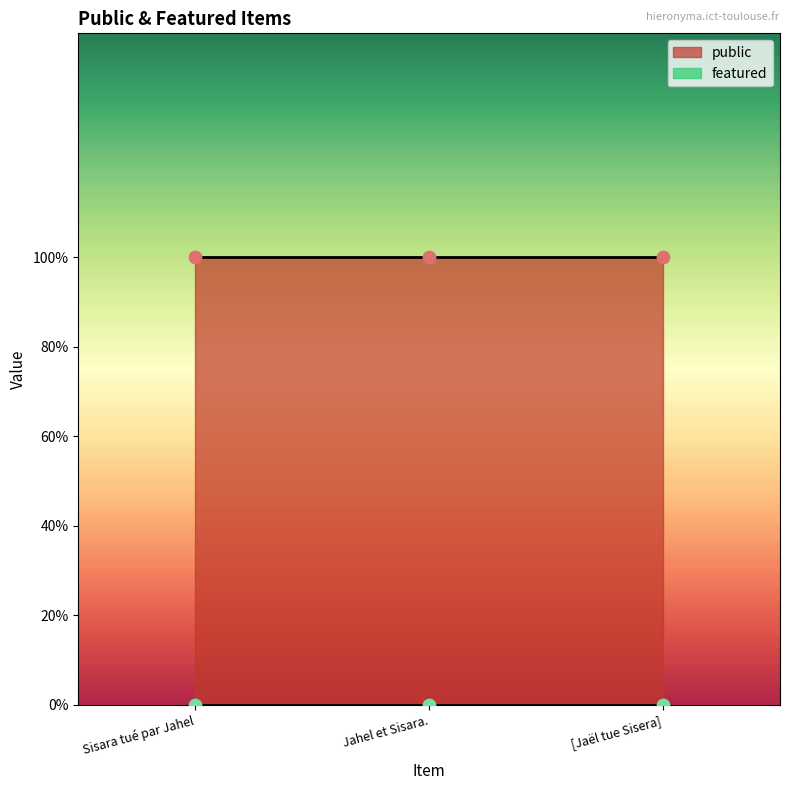

Which series reaches the maximum Y coordinate?

public